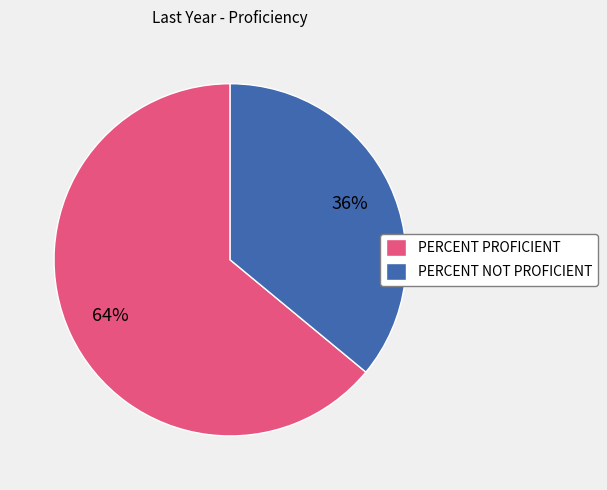

Which category has the smallest portion of the pie?

PERCENT NOT PROFICIENT